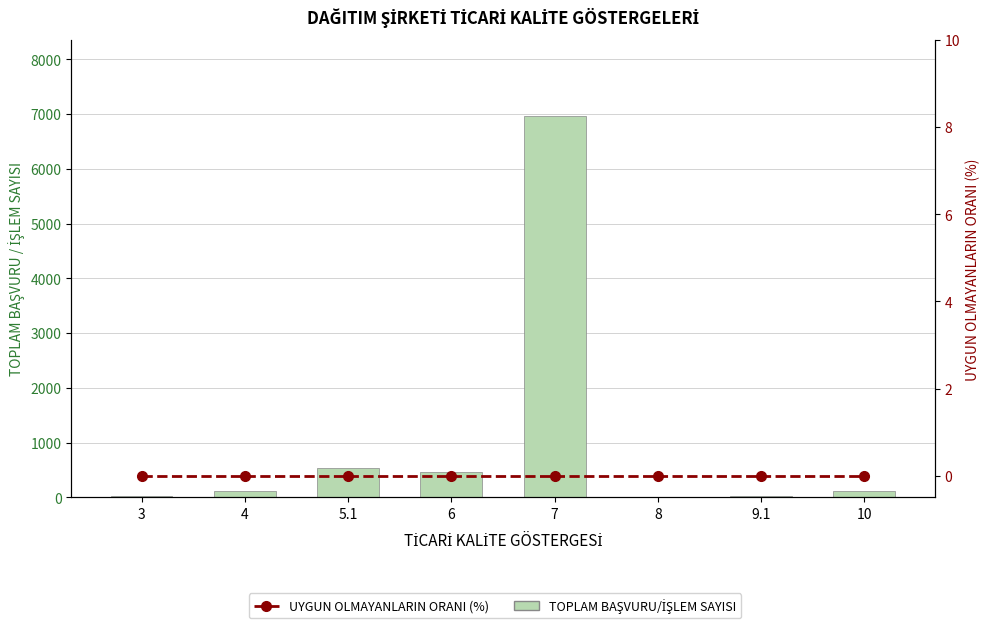

Reading right to left, list all the values displayed in this chart.

TOPLAM BAŞVURU/İŞLEM SAYISI: 124	33	12	6961	466	530	124	28
UYGUN OLMAYANLARIN ORANI (%): 0	0	0	0	0	0	0	0